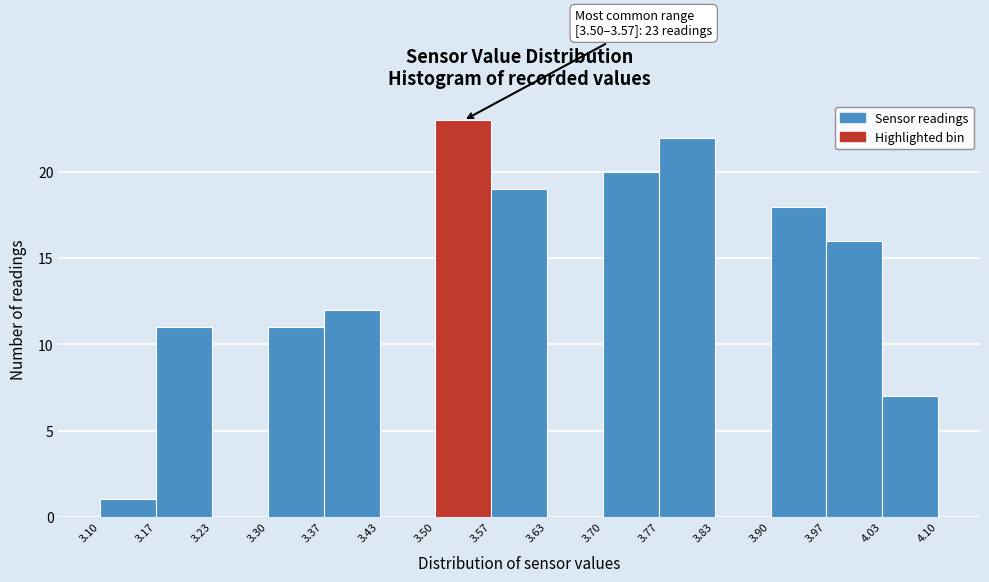

Which range on the x-axis has the tallest bar?

3.50 to 3.57